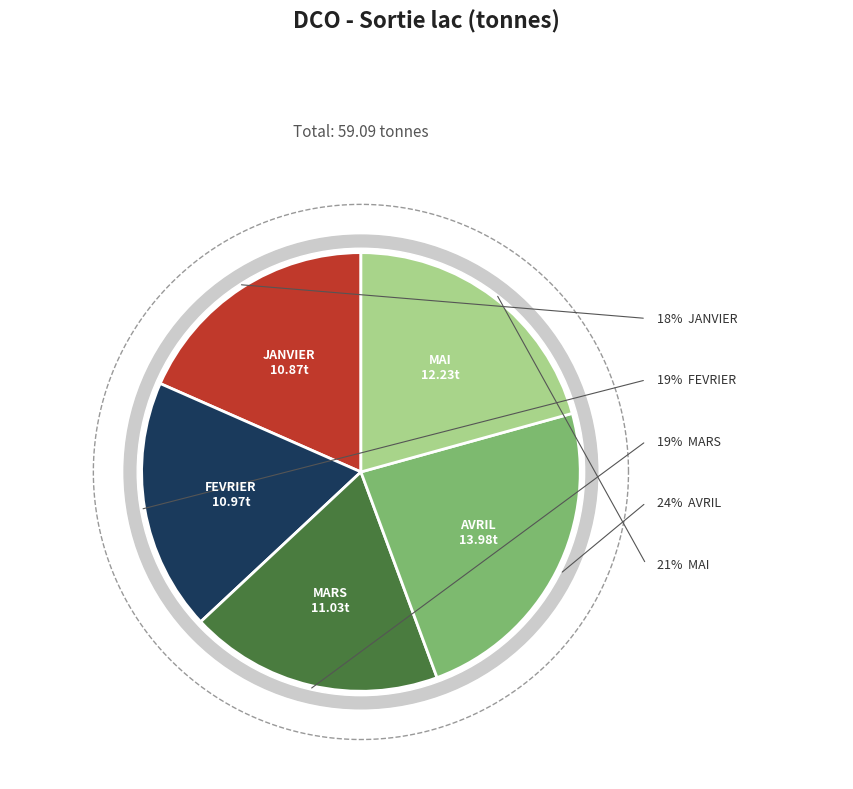

Combined, do AVRIL and MAI account for over 50%?

No